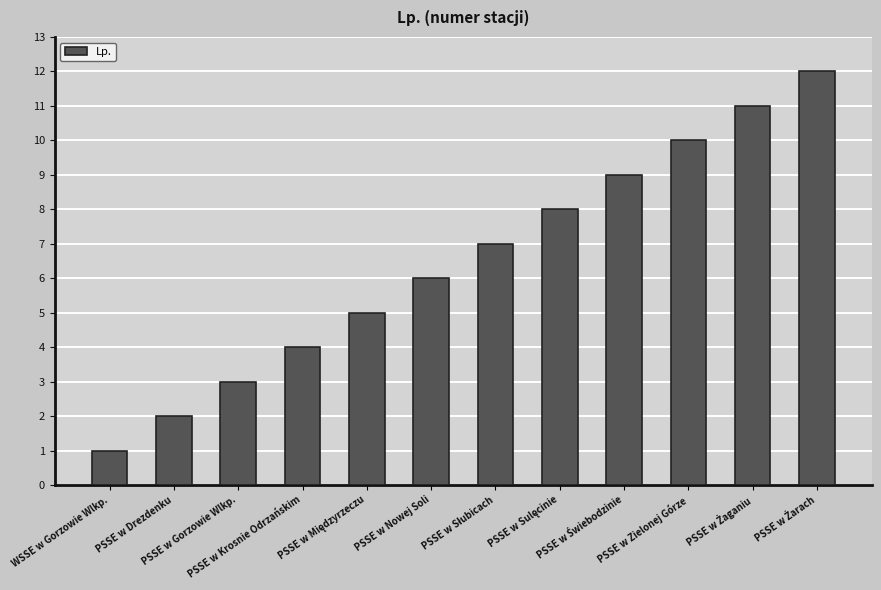

What is the label of the 3rd bar from the left?

PSSE w Gorzowie Wlkp.